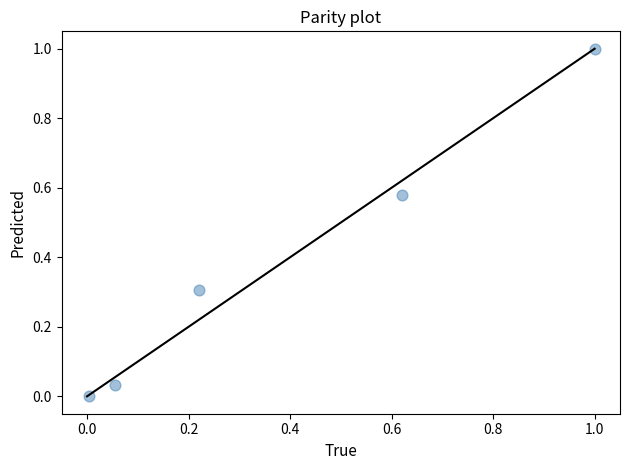

What is the average X value?

0.4